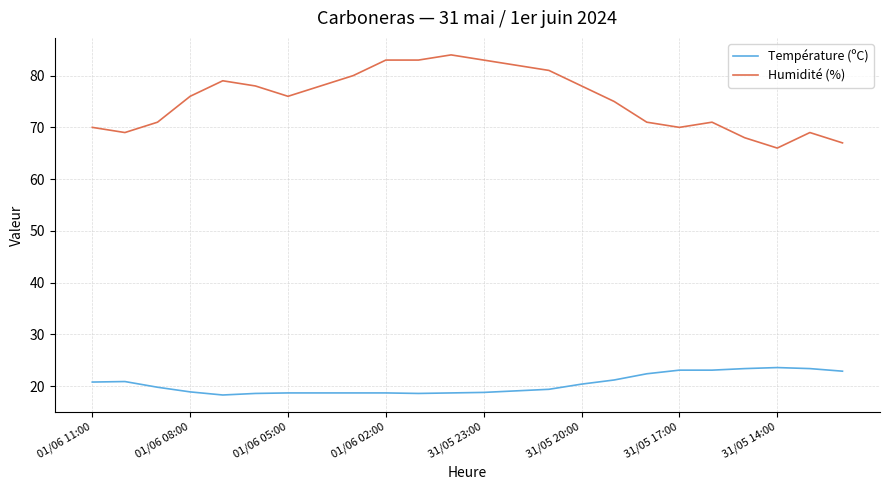

Which series has the largest total across all categories?

Humidité (%)